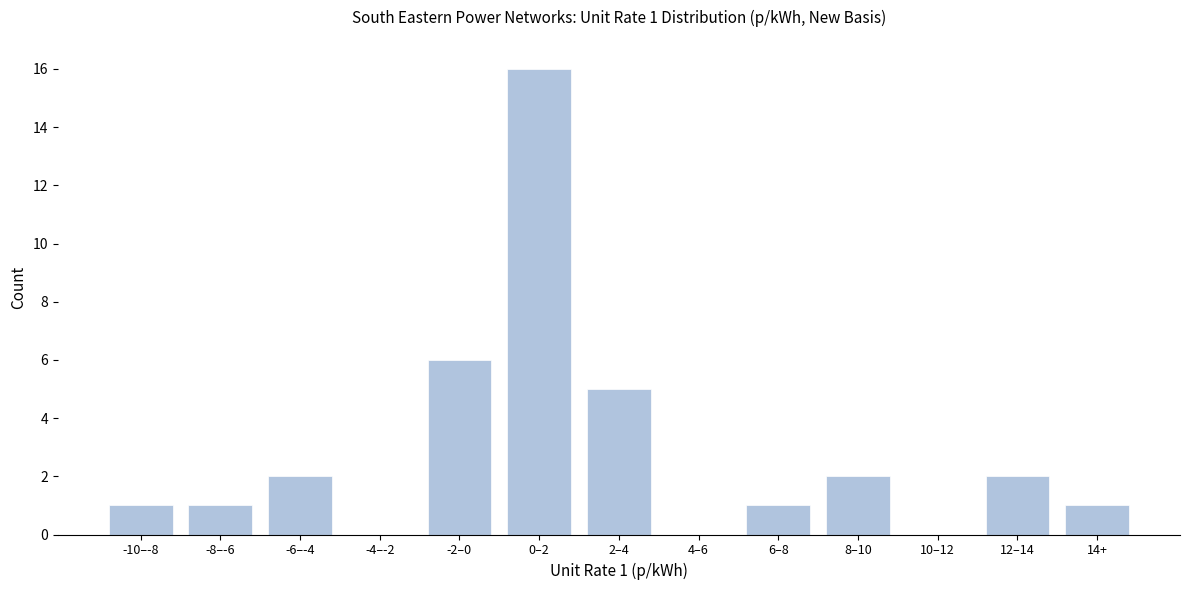

Reading left to right, transcribe all the data shown in this chart.

-10–-8=1	-8–-6=1	-6–-4=2	-4–-2=0	-2–0=6	0–2=16	2–4=5	4–6=0	6–8=1	8–10=2	10–12=0	12–14=2	14+=1